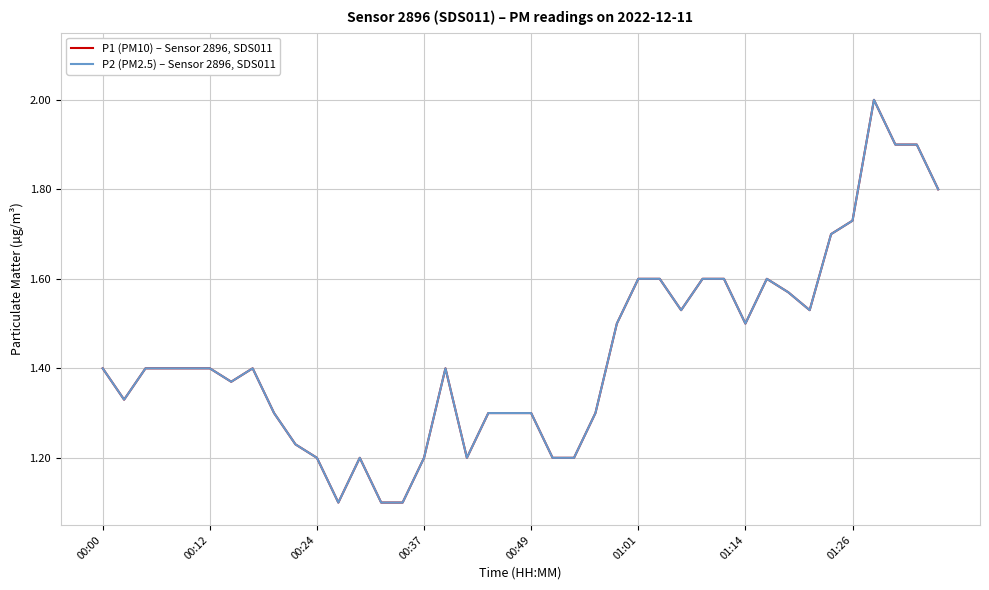

Does the chart have visible grid lines?

Yes